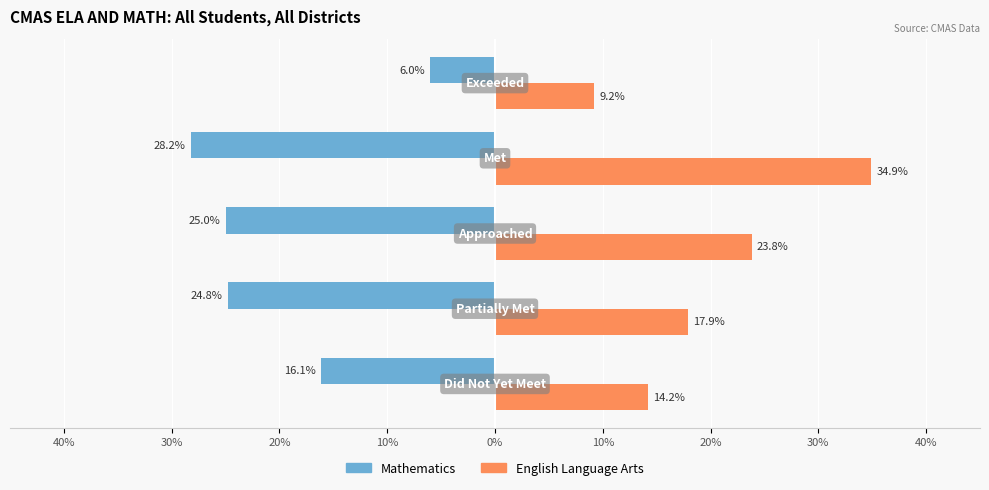

What are all the series names shown in the legend?

Mathematics, English Language Arts